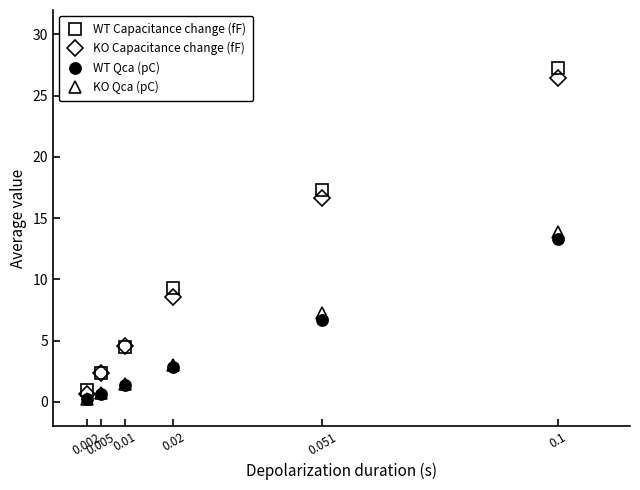

What are all the series names shown in the legend?

WT Capacitance change (fF), KO Capacitance change (fF), WT Qca (pC), KO Qca (pC)